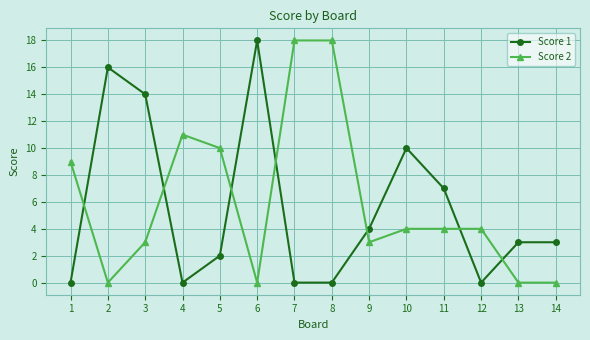

Where does the Score 1 series first go above 3?

2